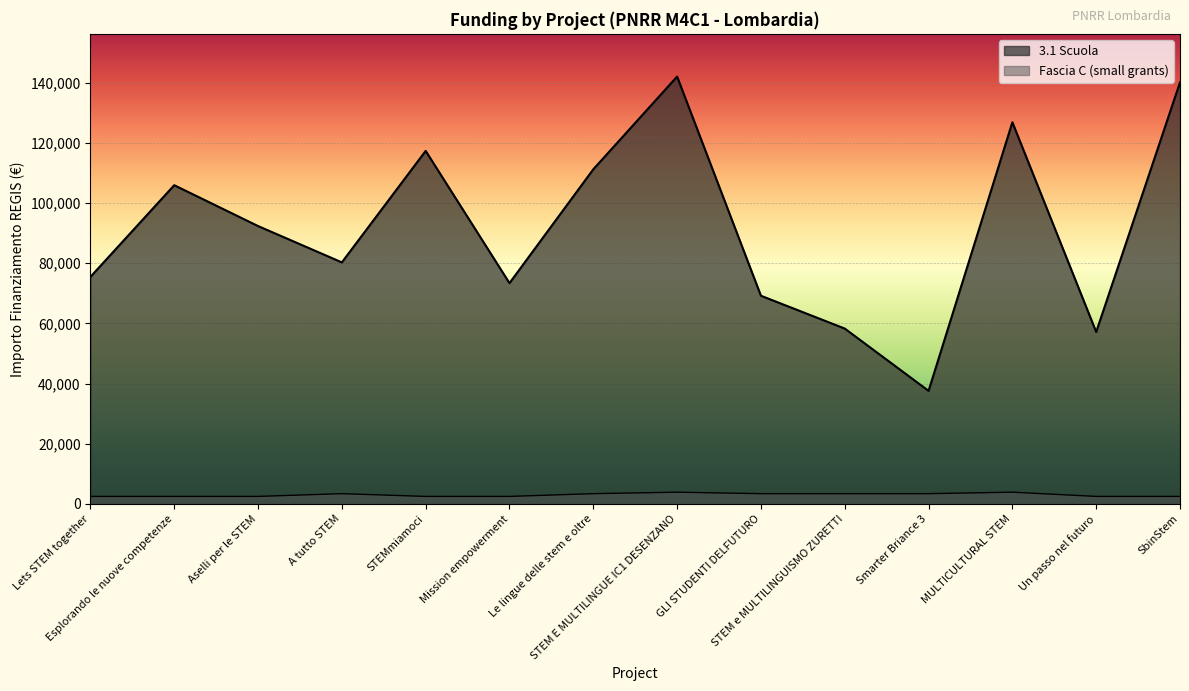

Reading right to left, list all the values displayed in this chart.

3.1 Scuola: SbinStem=140087.5	Un passo nel futuro=57143.9	MULTICULTURAL STEM=126823.9	Smarter Briance 3=37577.6	STEM e MULTILINGUISMO ZURETTI=58273.5	GLI STUDENTI DELFUTURO=69180.1	STEM E MULTILINGUE IC1 DESENZANO=142004.3	Le lingue delle stem e oltre=111198.7	Mission empowerment=73375.7	STEMmiamoci=117311.1	A tutto STEM=80270.1	Aselli per le STEM=92341.9	Esplorando le nuove competenze=105915.0	Lets STEM together=75442.6
Fascia C (small grants): SbinStem=2498.0	Un passo nel futuro=2498.0	MULTICULTURAL STEM=3903.0	Smarter Briance 3=3413.0	STEM e MULTILINGUISMO ZURETTI=3413.0	GLI STUDENTI DELFUTURO=3413.0	STEM E MULTILINGUE IC1 DESENZANO=3903.0	Le lingue delle stem e oltre=3413.0	Mission empowerment=2498.0	STEMmiamoci=2498.0	A tutto STEM=3413.0	Aselli per le STEM=2498.0	Esplorando le nuove competenze=2498.0	Lets STEM together=2498.0